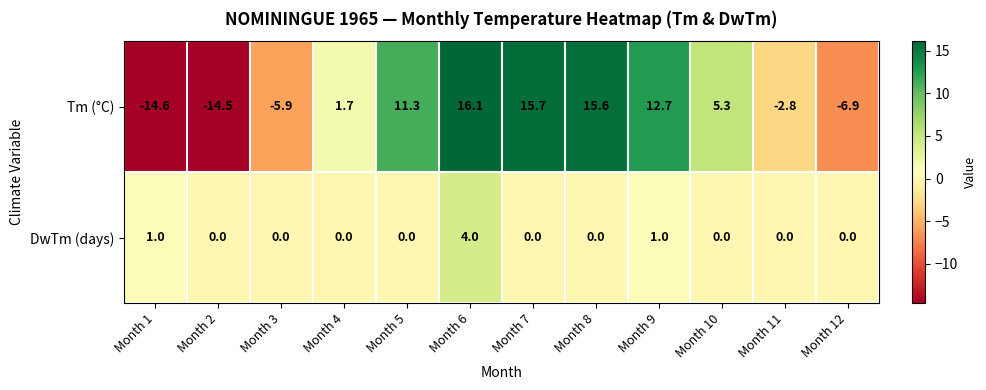

List the series in order of their peak value, lowest first.

DwTm (days), Tm (°C)